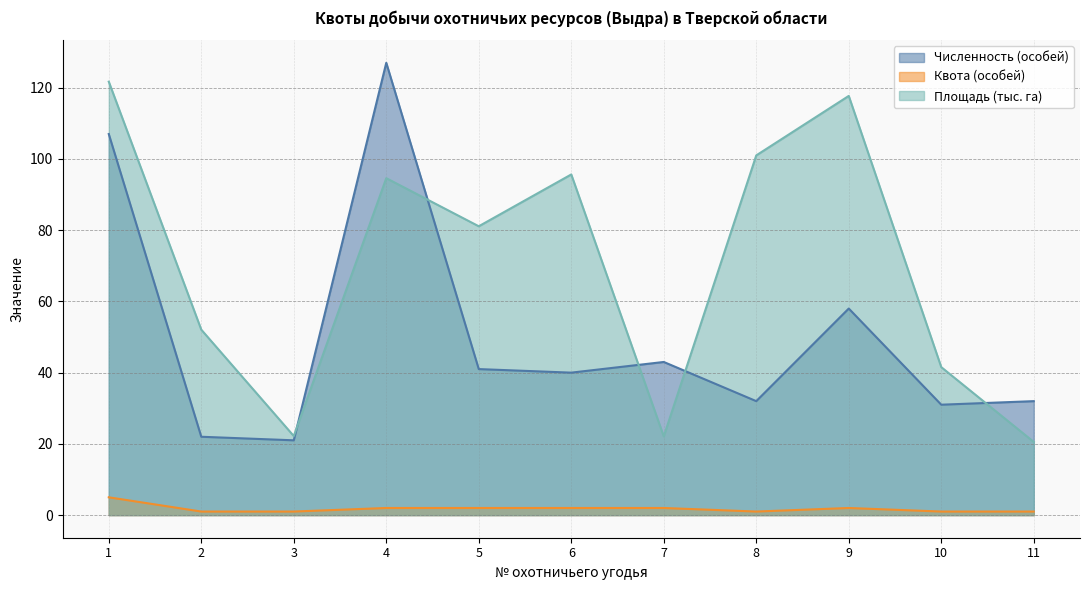

Reading right to left, transcribe all the data shown in this chart.

Численность (особей): 11=32.0	10=31.0	9=58.0	8=32.0	7=43.0	6=40.0	5=41.0	4=127.0	3=21.0	2=22.0	1=107.0
Квота (особей): 11=1.0	10=1.0	9=2.0	8=1.0	7=2.0	6=2.0	5=2.0	4=2.0	3=1.0	2=1.0	1=5.0
Площадь (тыс. га): 11=20.6	10=41.5	9=117.7	8=101.0	7=22.1	6=95.7	5=81.1	4=94.6	3=22.2	2=52.1	1=121.7